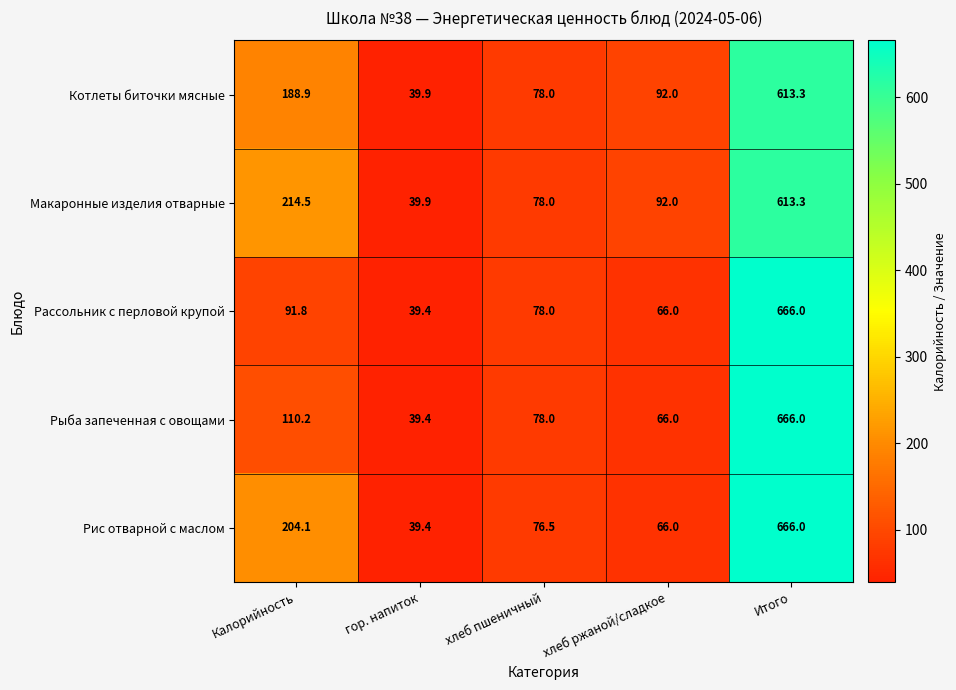

Between Калорийность and гор. напиток, which series saw the biggest shift?

Макаронные изделия отварные